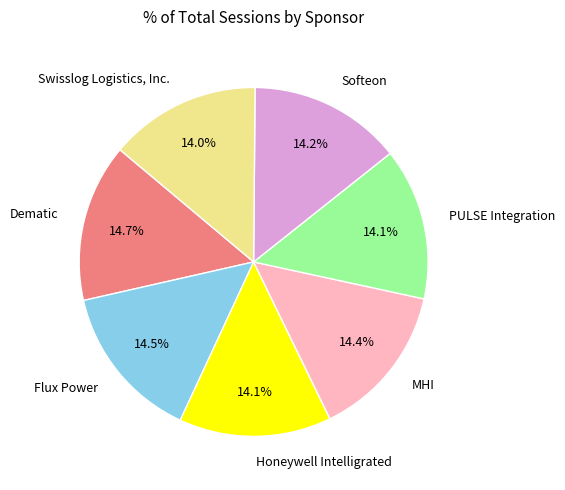

To the nearest percent, what percentage of the pie is Honeywell Intelligrated?

14%